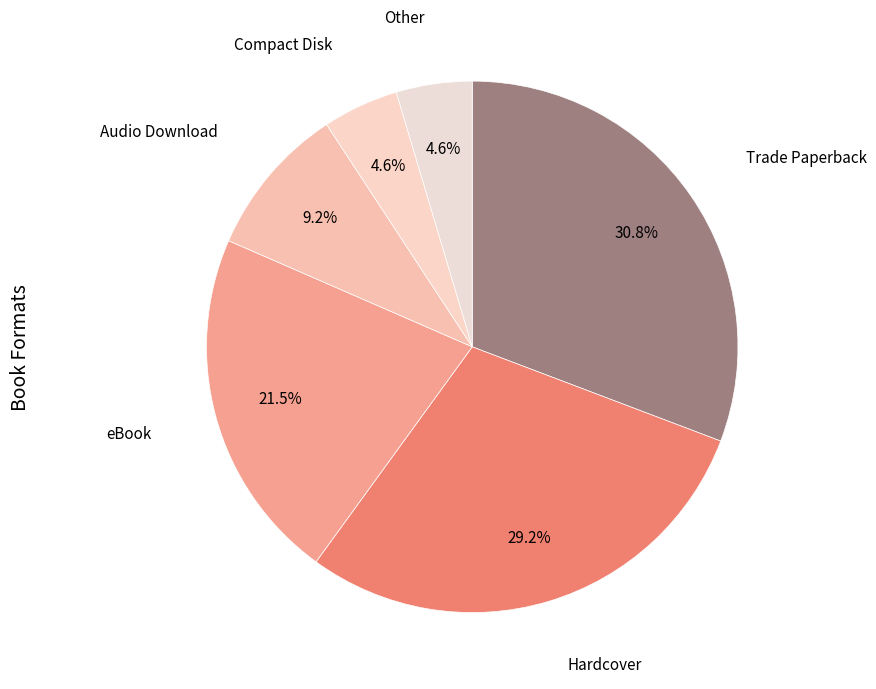

What is the largest slice in the pie chart?

Trade Paperback